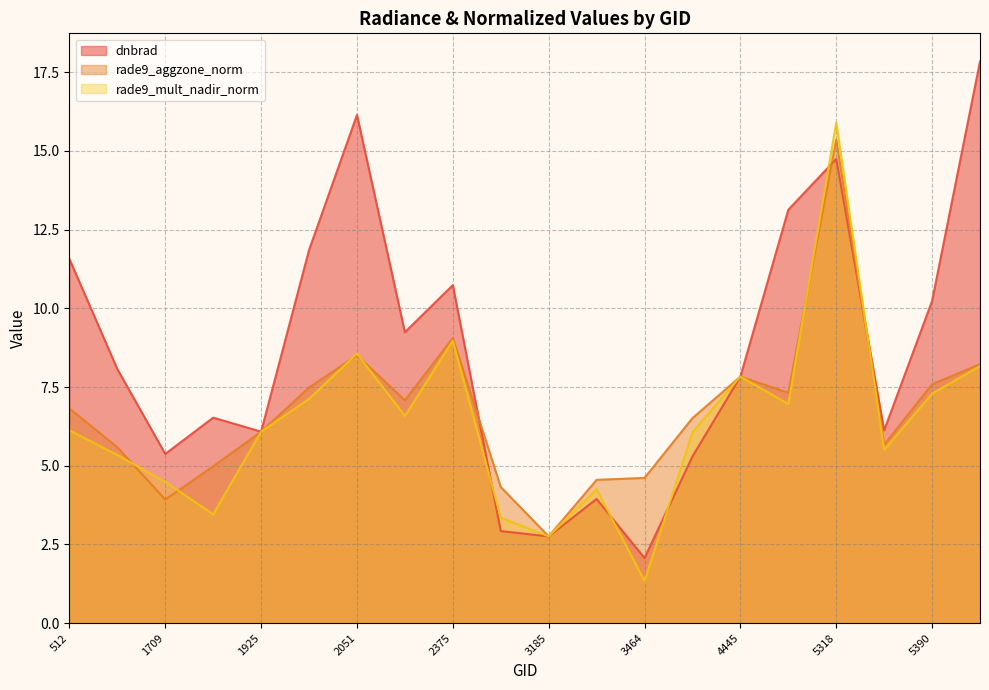

What is the value of the rade9_mult_nadir_norm point at the 19th from the left?

7.3